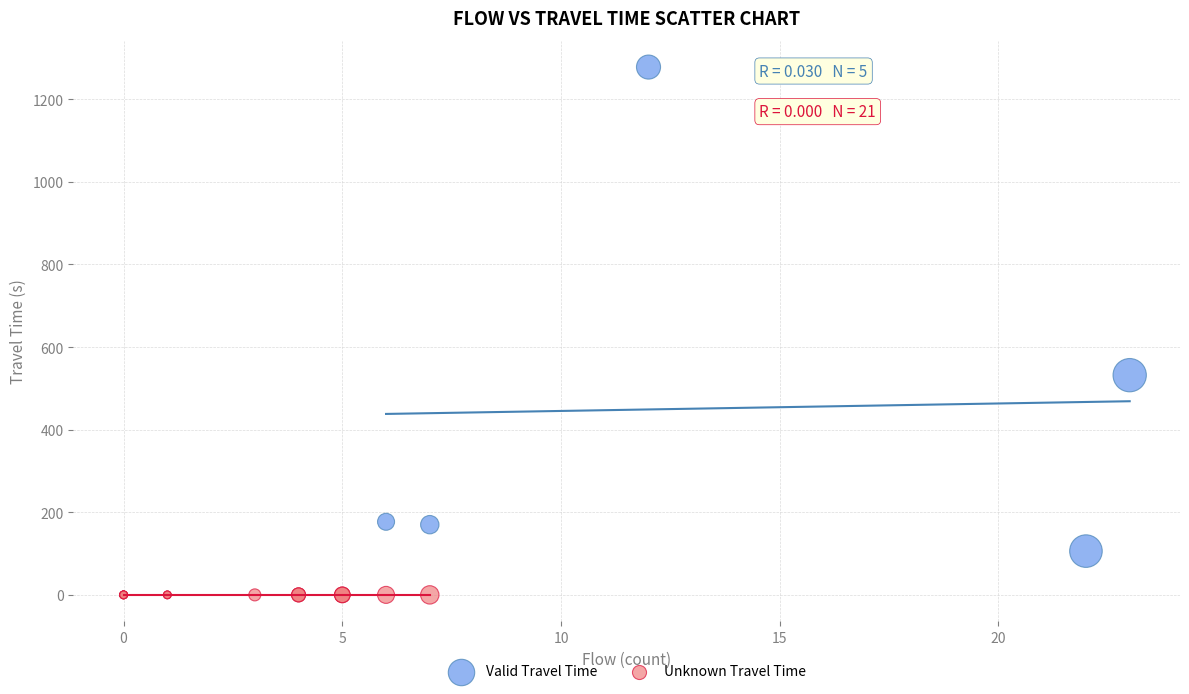

Which series reaches the minimum Y coordinate?

Unknown Travel Time